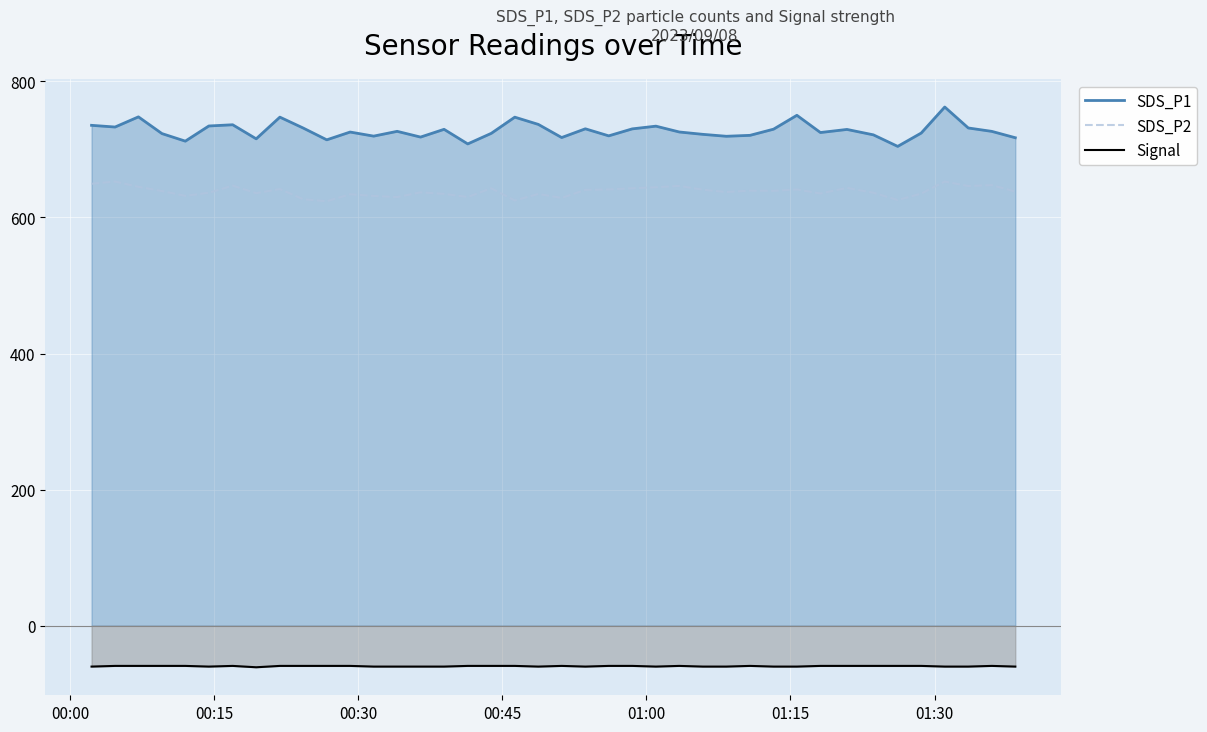

Which series has the widest spread of values?

SDS_P1